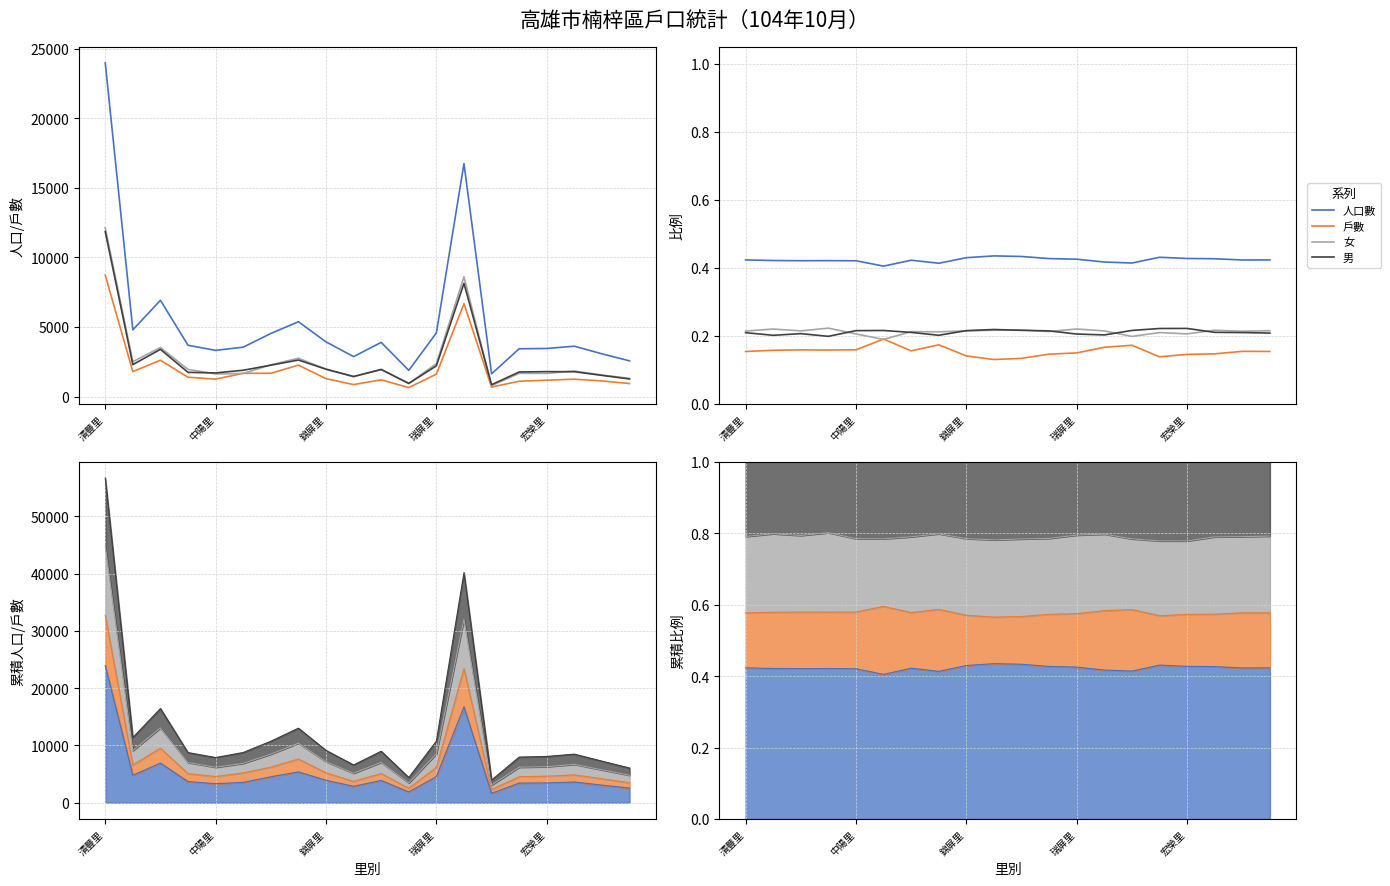

The 男 series shows 0.3 at 中陽里. True or false?

False